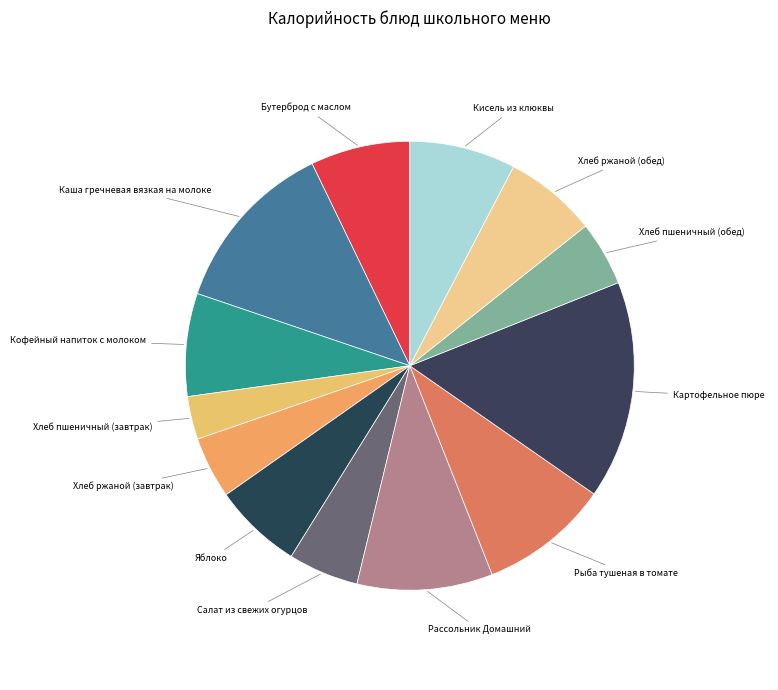

Is the sum of Хлеб пшеничный (завтрак) and Картофельное пюре greater than half?

No